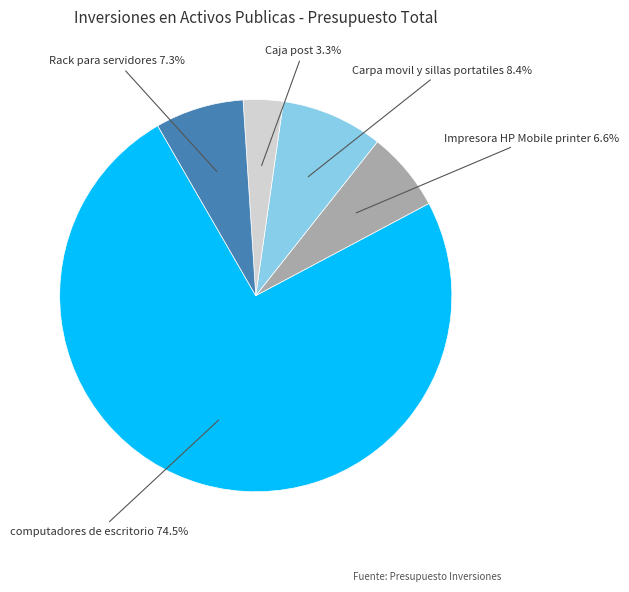

Rank the categories by value from highest to lowest.

computadores de escritorio, Carpa movil y sillas portatiles, Rack para servidores, Impresora HP Mobile printer, Caja post